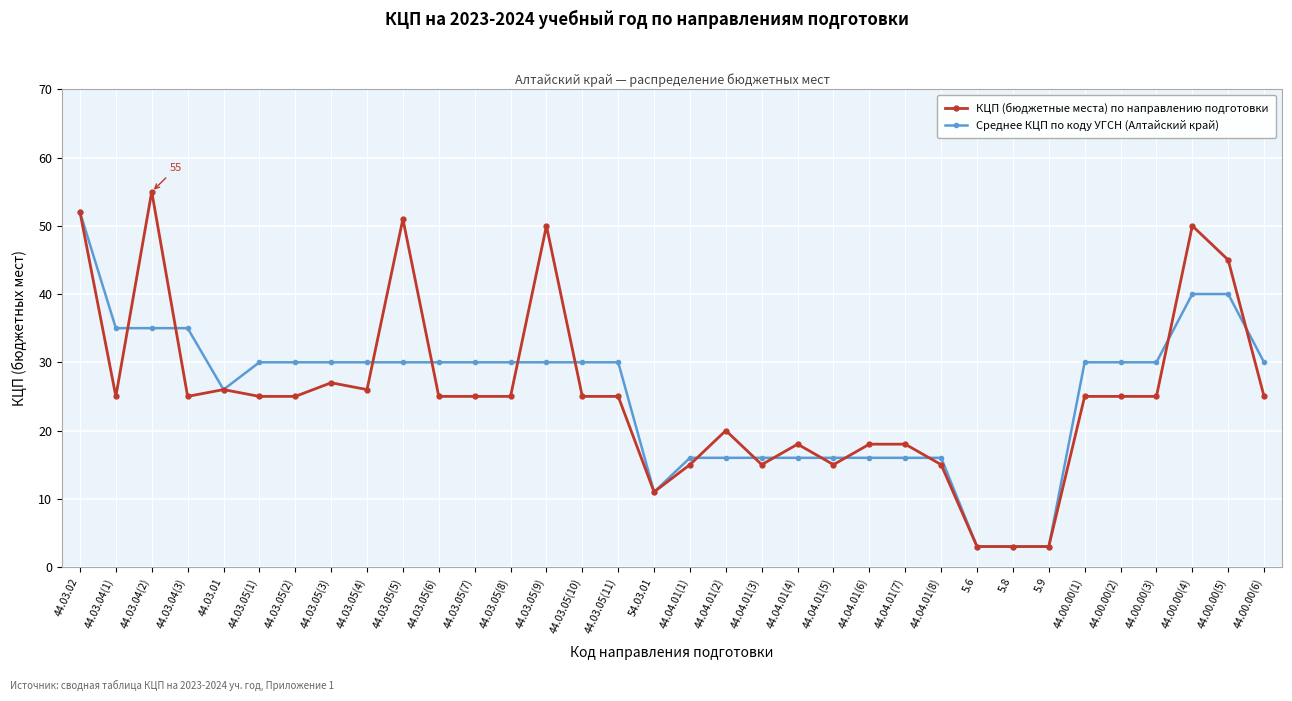

List the series in order of their peak value, highest first.

КЦП (бюджетные места) по направлению подготовки, Среднее КЦП по коду УГСН (Алтайский край)